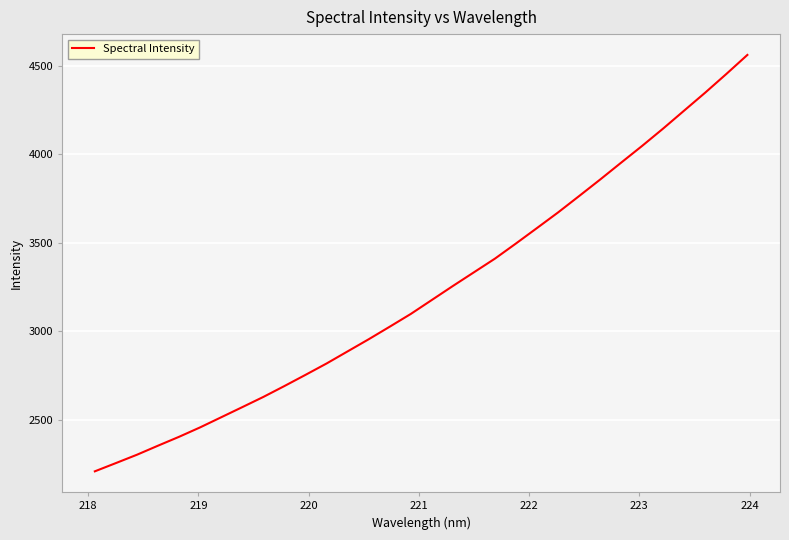

What is the average value?

3225.4